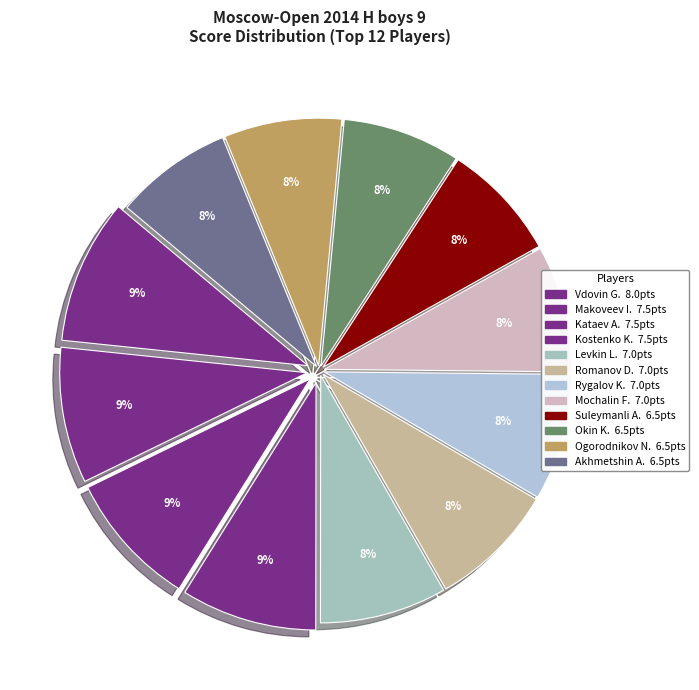

Count the number of slices in the pie.

12